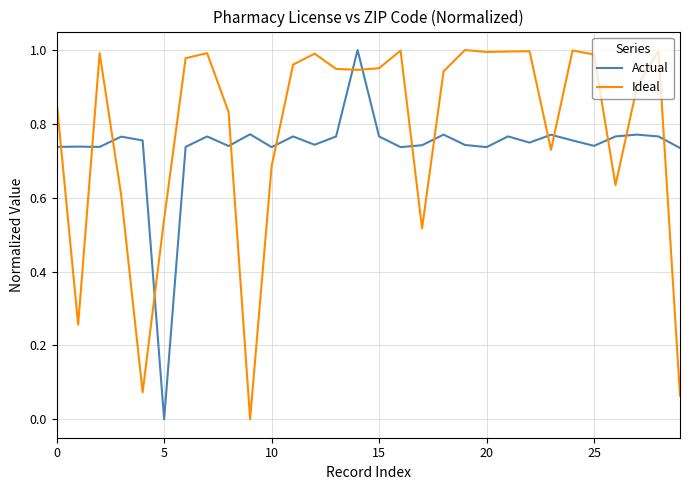

True or false: Actual and Ideal cross at least once.

True